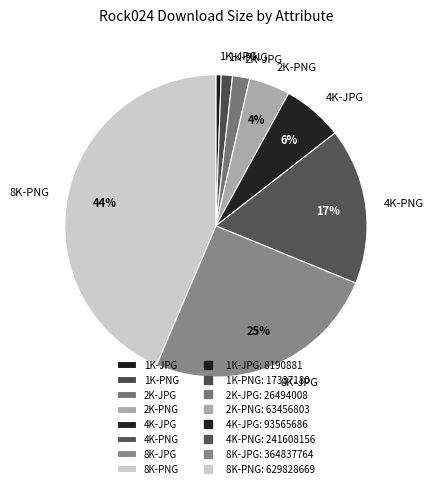

True or false: 8K-PNG accounts for 44% of the total.

True